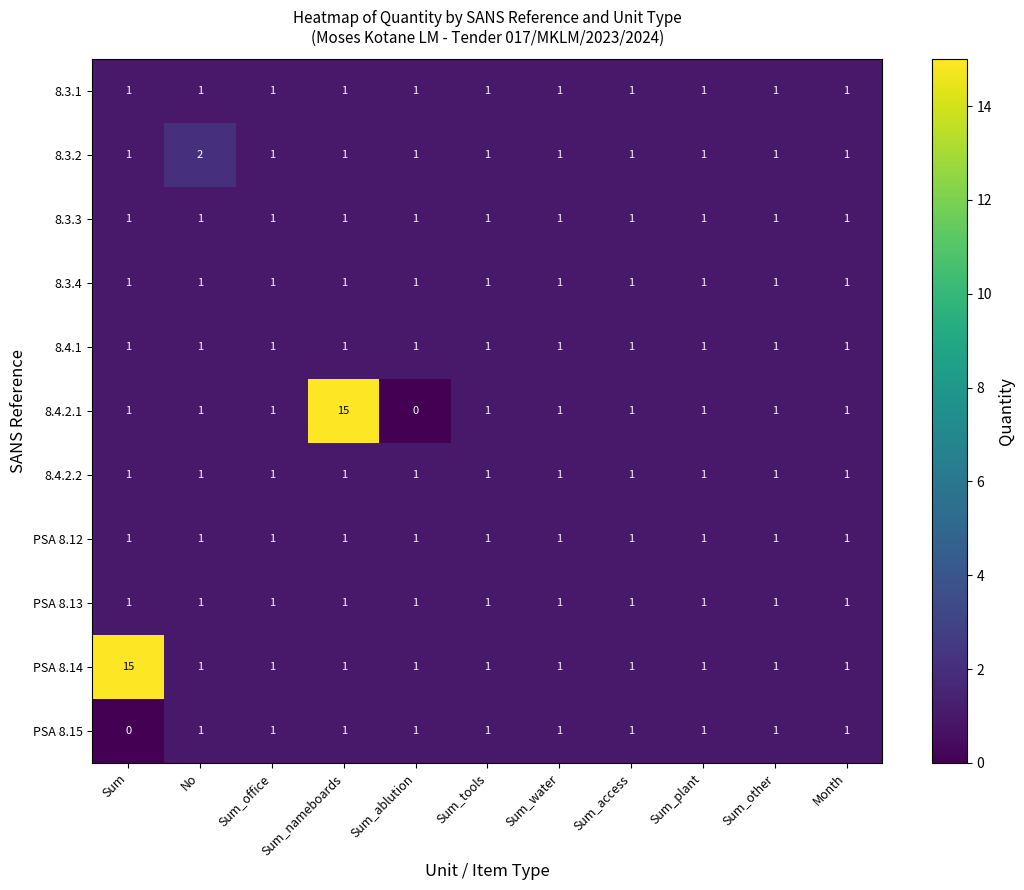

How many data points in 8.3.2 are above 1?

1